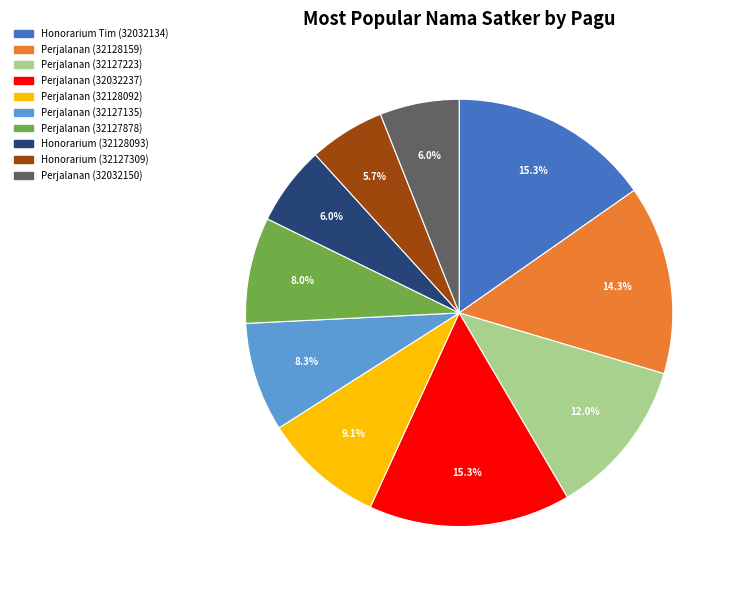

Count the number of slices in the pie.

10